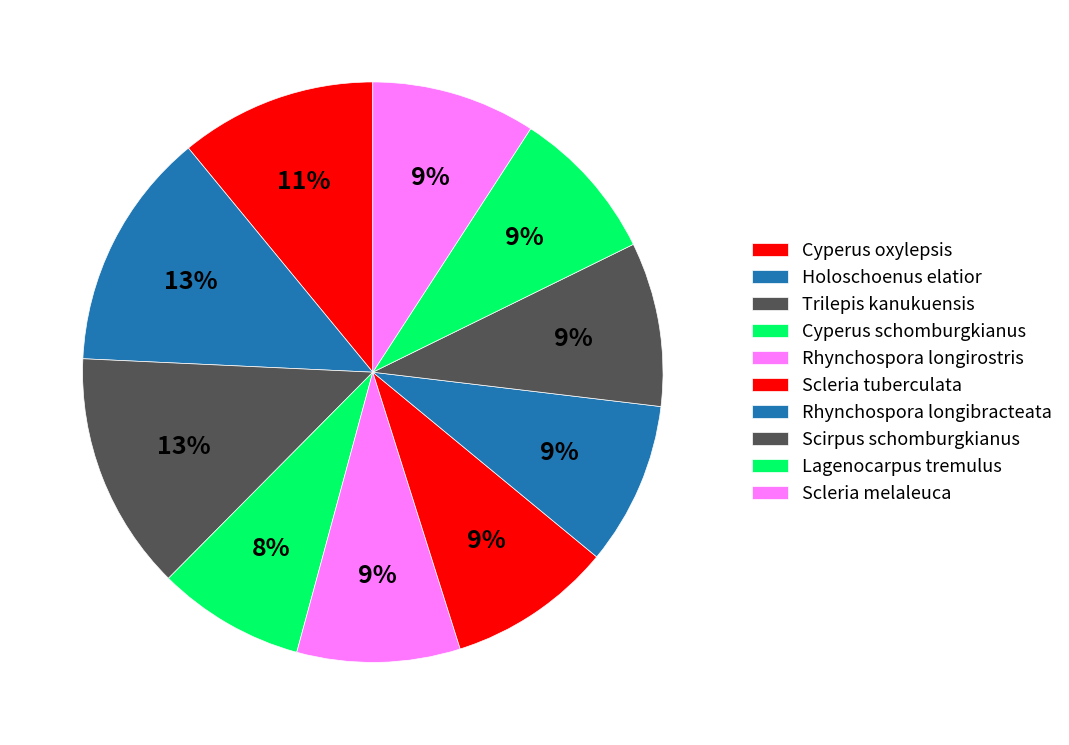

What percentage is the Scleria tuberculata slice, to the nearest percent?

9%